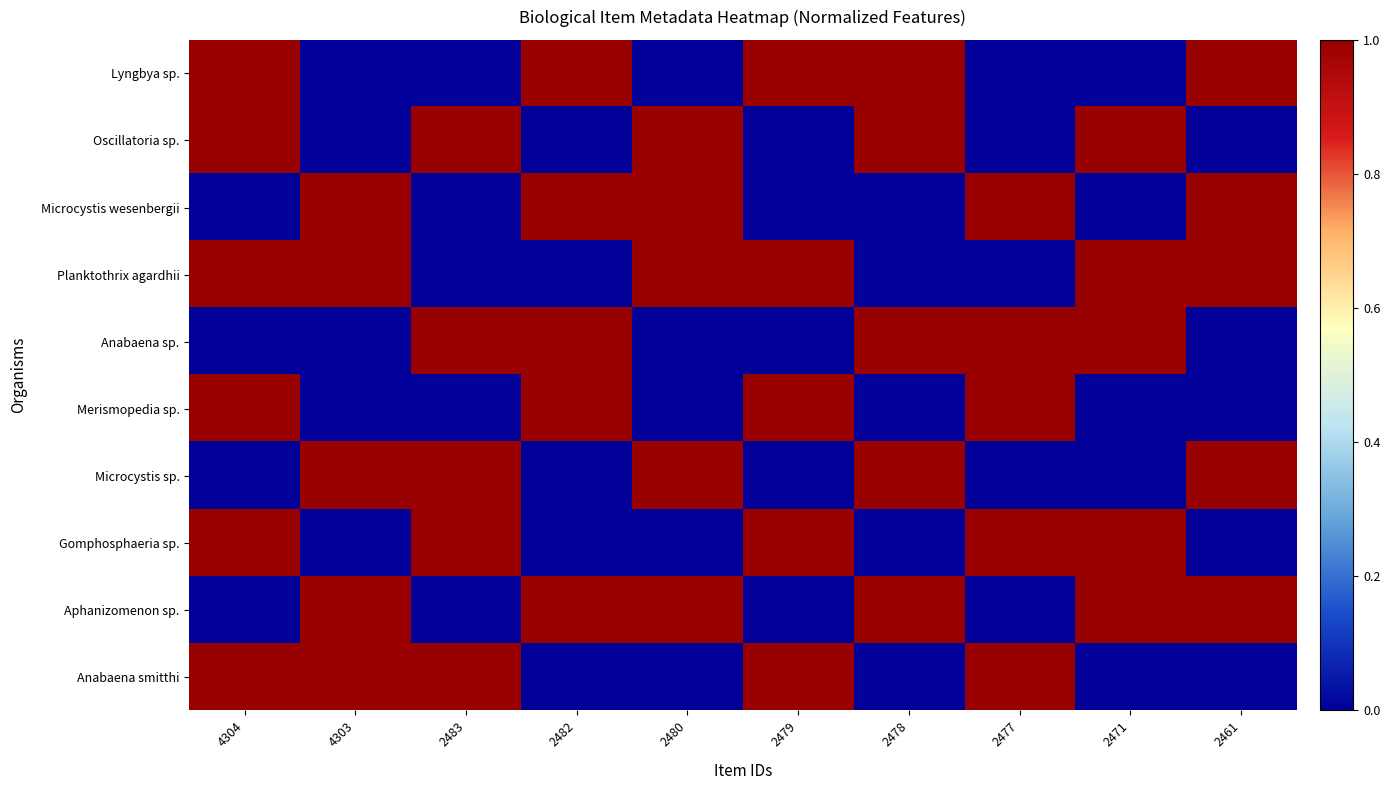

Which label corresponds to the largest value in the chart?

4304